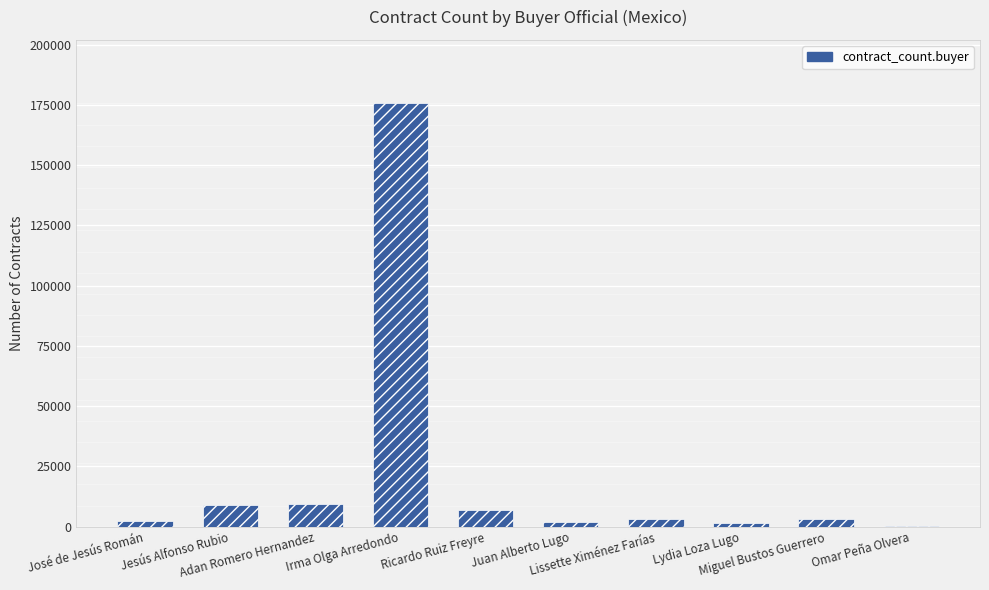

At which label does the data first exceed 3276?

Jesús Alfonso Rubio